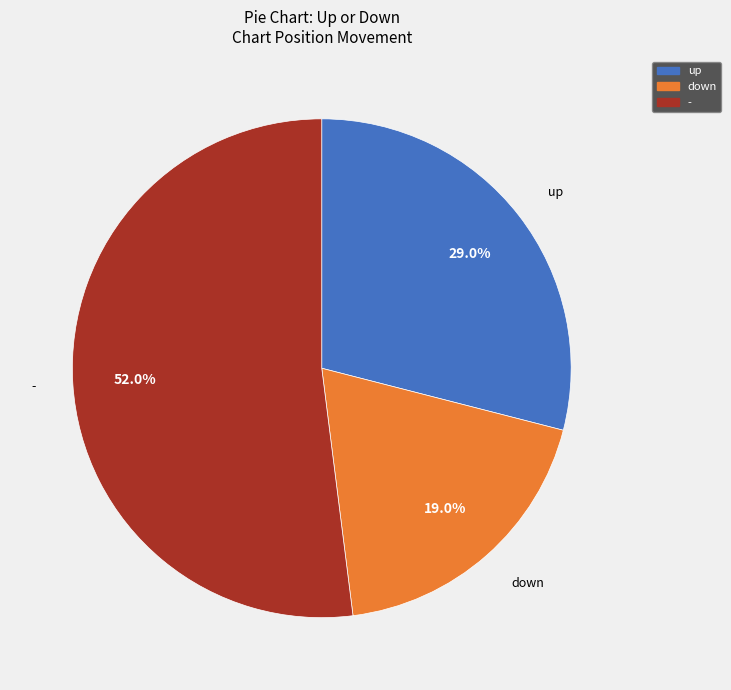

Does any single category account for the majority?

Yes